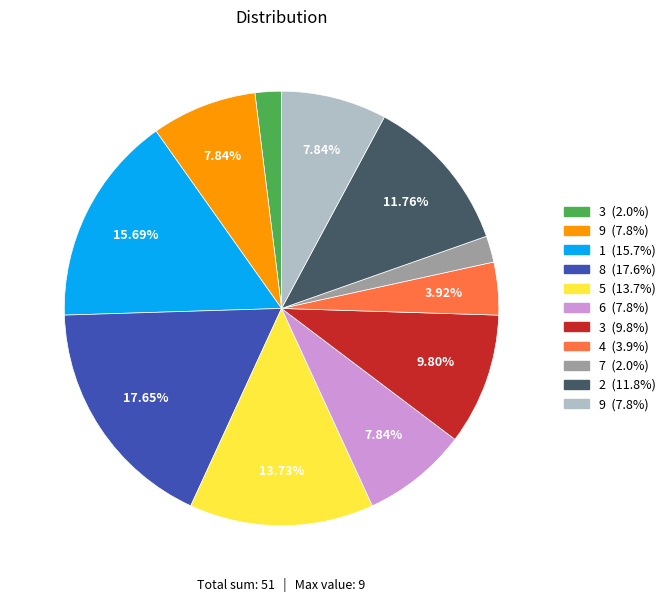

Is there any slice that represents more than half of the pie?

No